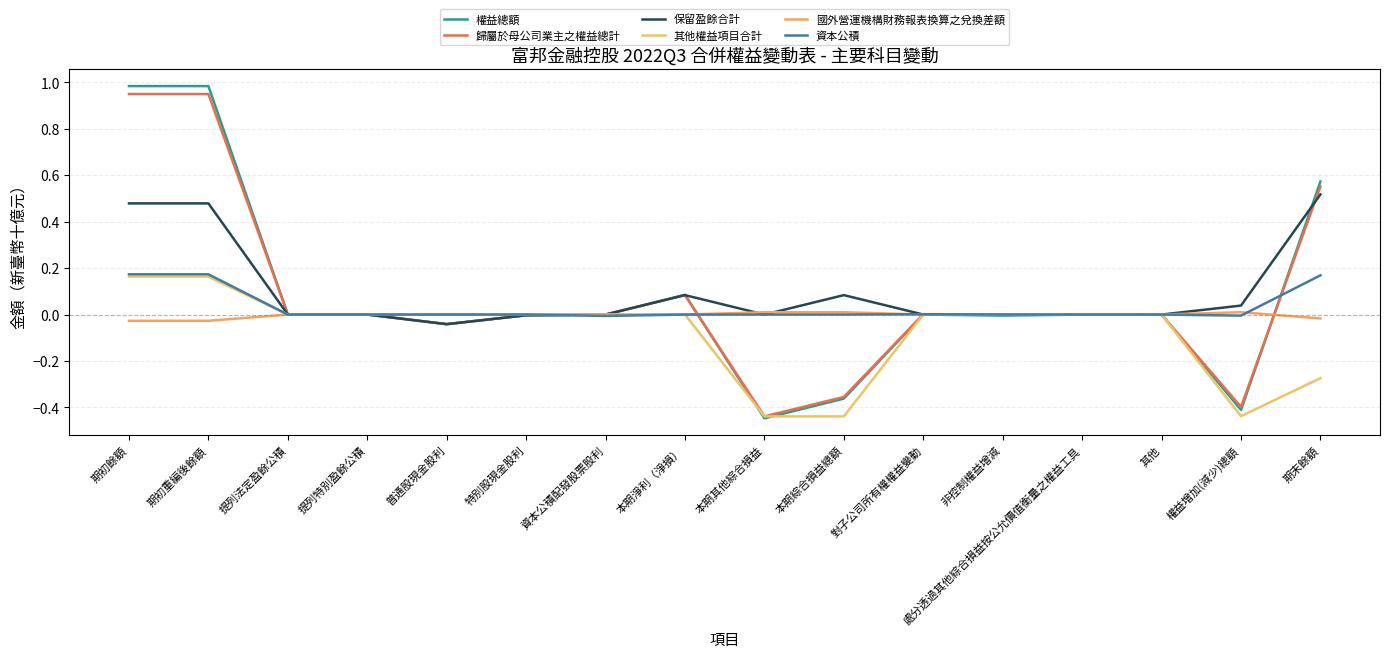

True or false: 資本公積 has a value of 0.1 at 提列法定盈餘公積.

False